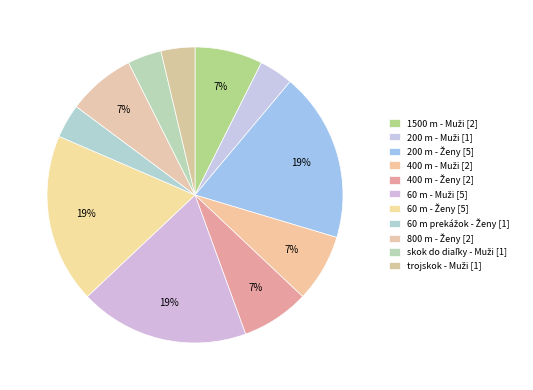

How many segments does this pie chart have?

11